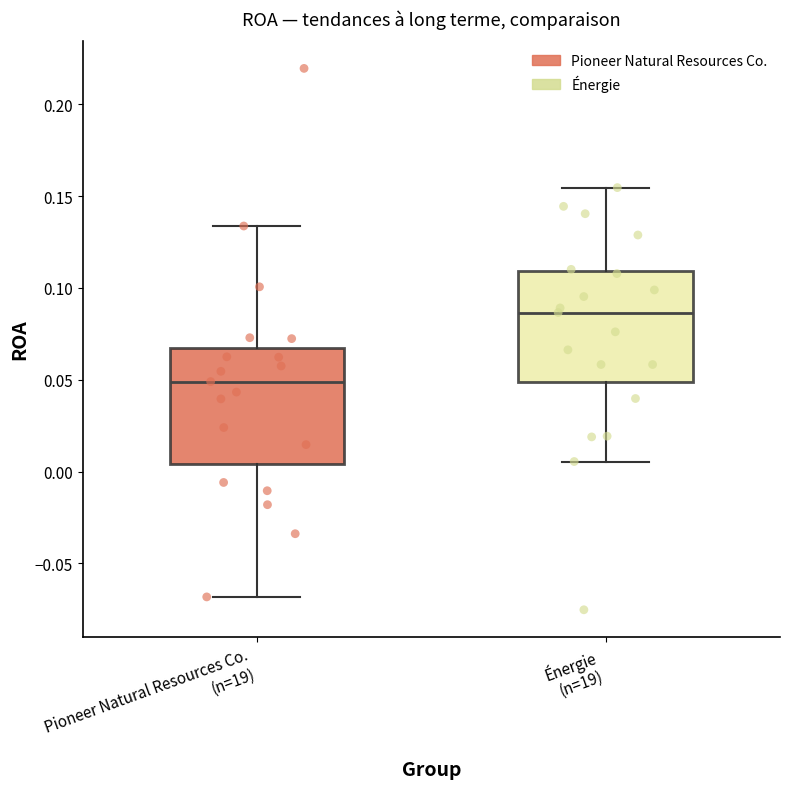

Where is the upper edge of the box for Énergie (n=19) on the y-axis? The values are not printed on the chart, so give them approximately, as read against the axis.

0.110